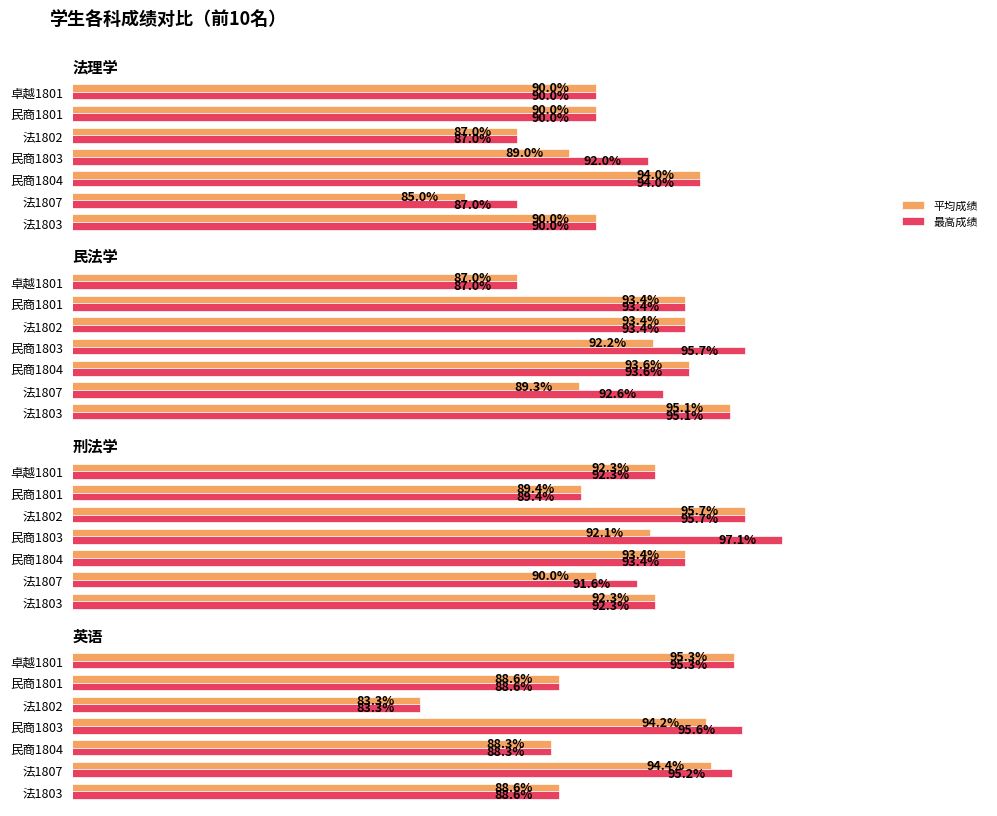

What is the lowest value of the 平均成绩 series?

83.3